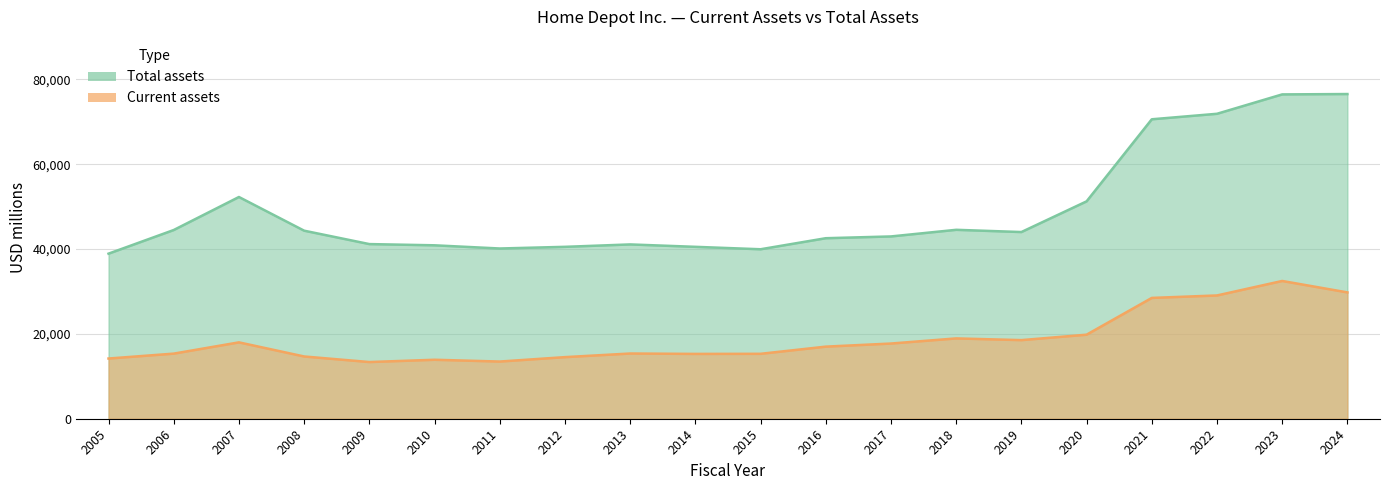

Between 2015 and 2016, which series saw the biggest shift?

Total assets